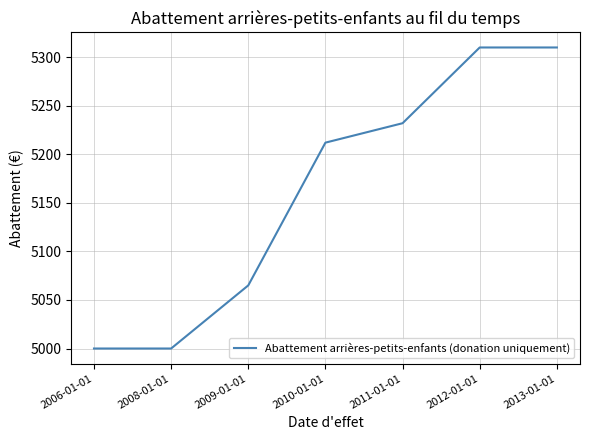

Is it true that the value at 2011-01-01 is 5232?

True